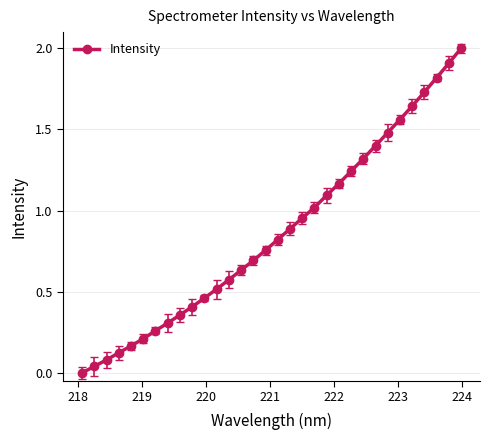

True or false: there are more than 2 points higher than both neighbors.

False